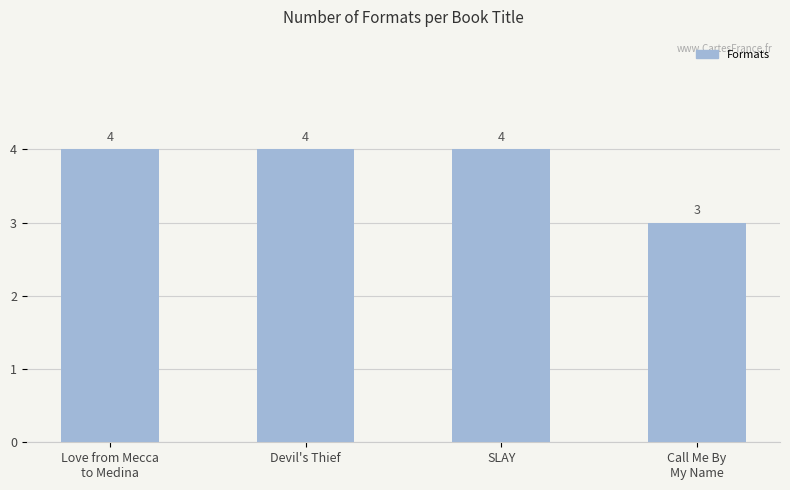

At which label is the value closest to 3?

Call Me By
My Name